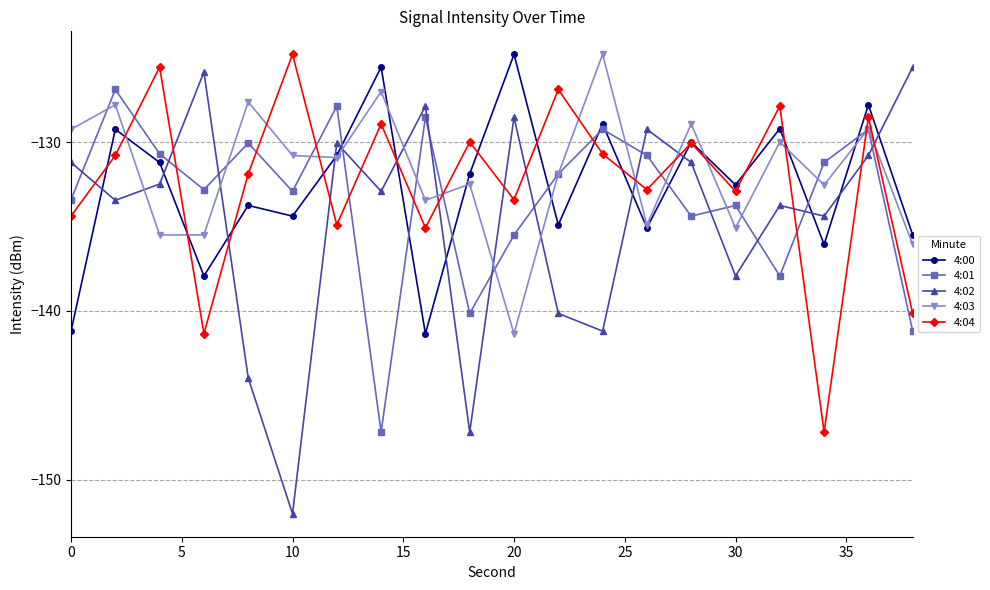

Which series has the widest spread of values?

4:02